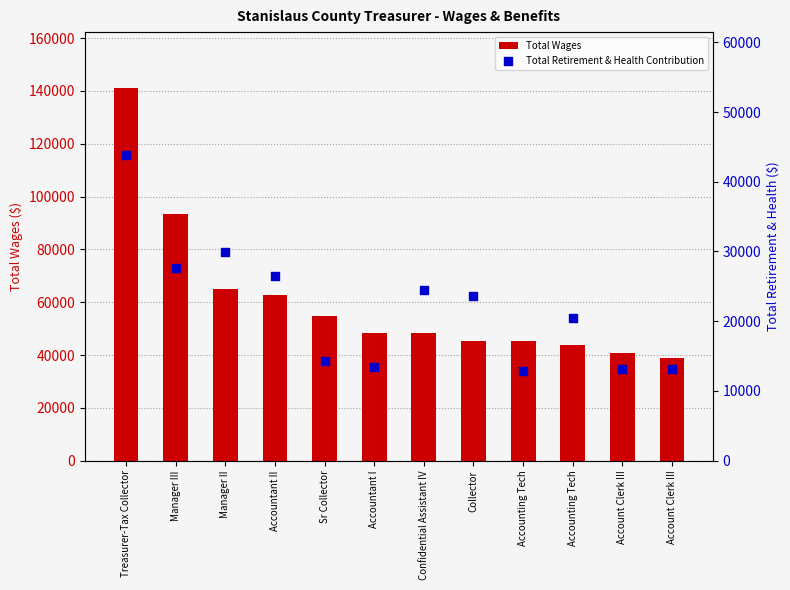

Which series contains the highest Y value?

Total Wages